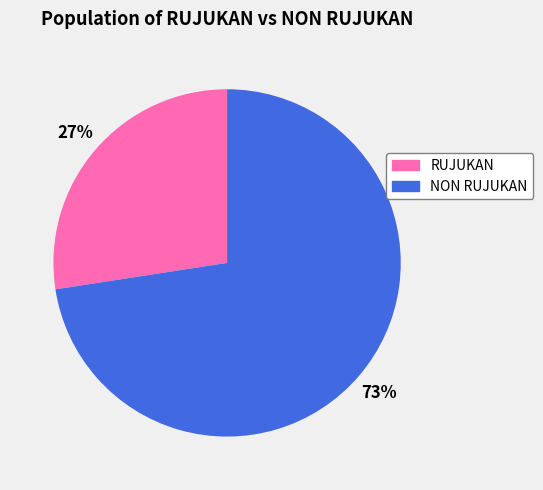

Is there a majority slice in this chart?

Yes